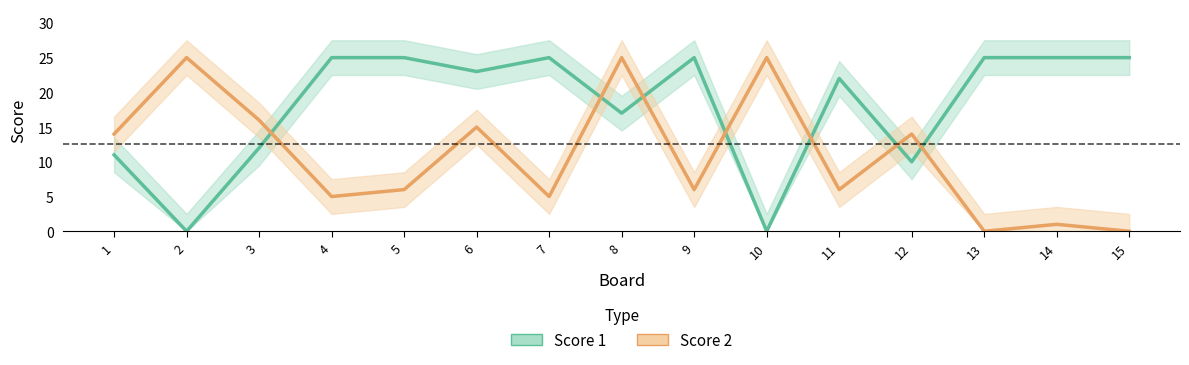

What is the sum of all Score 2 values?

163